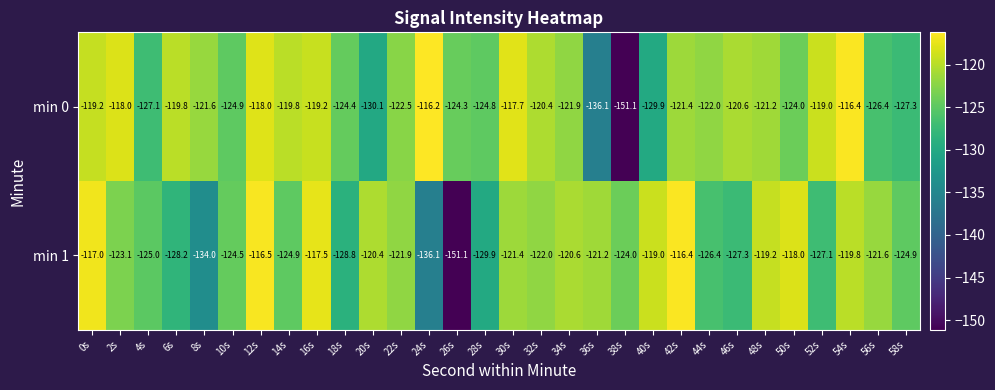

List the series in order of their overall mean, lowest first.

min 1, min 0